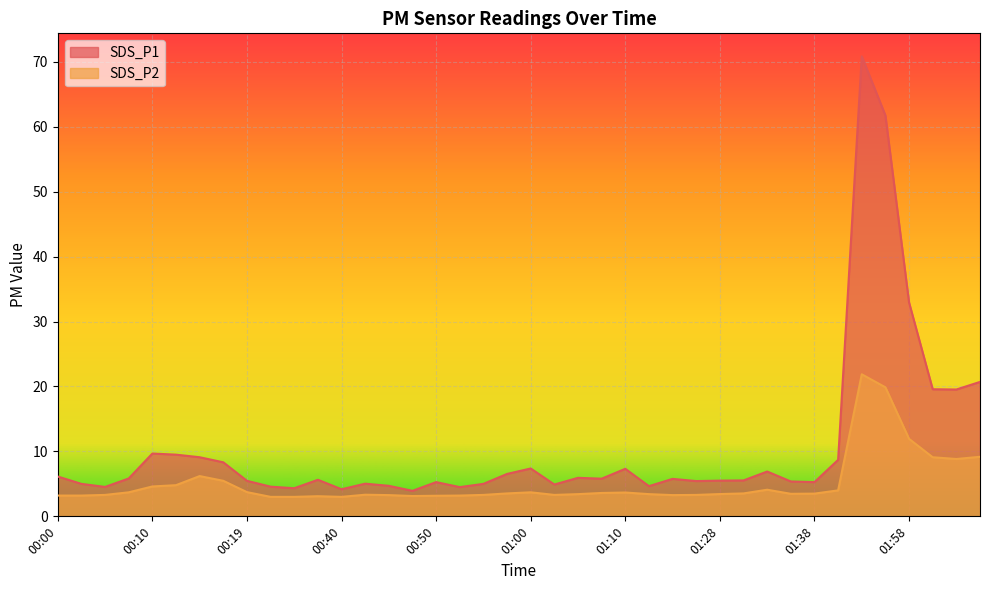

True or false: SDS_P2 and SDS_P1 intersect in this chart.

False